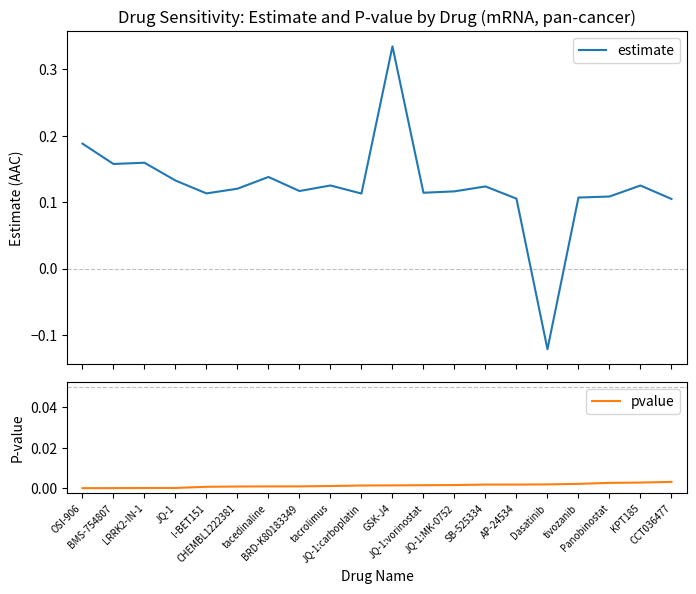

What position from the right is tacedinaline?

14